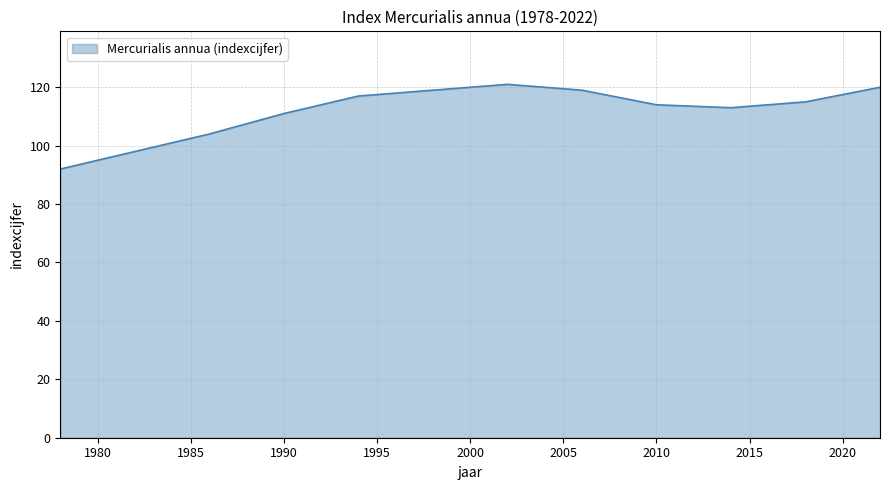

What is the difference between the maximum and minimum values?

29